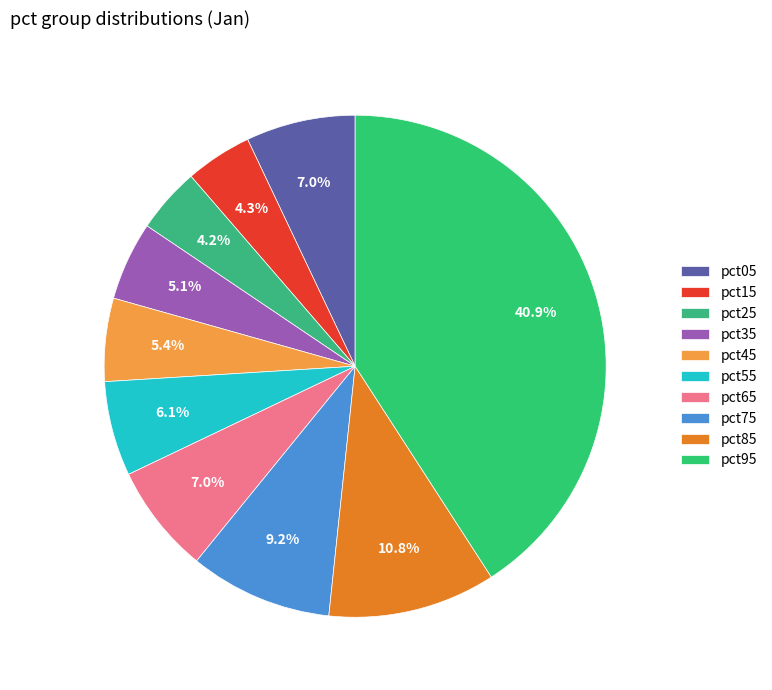

To the nearest percent, what portion does pct55 represent?

6%